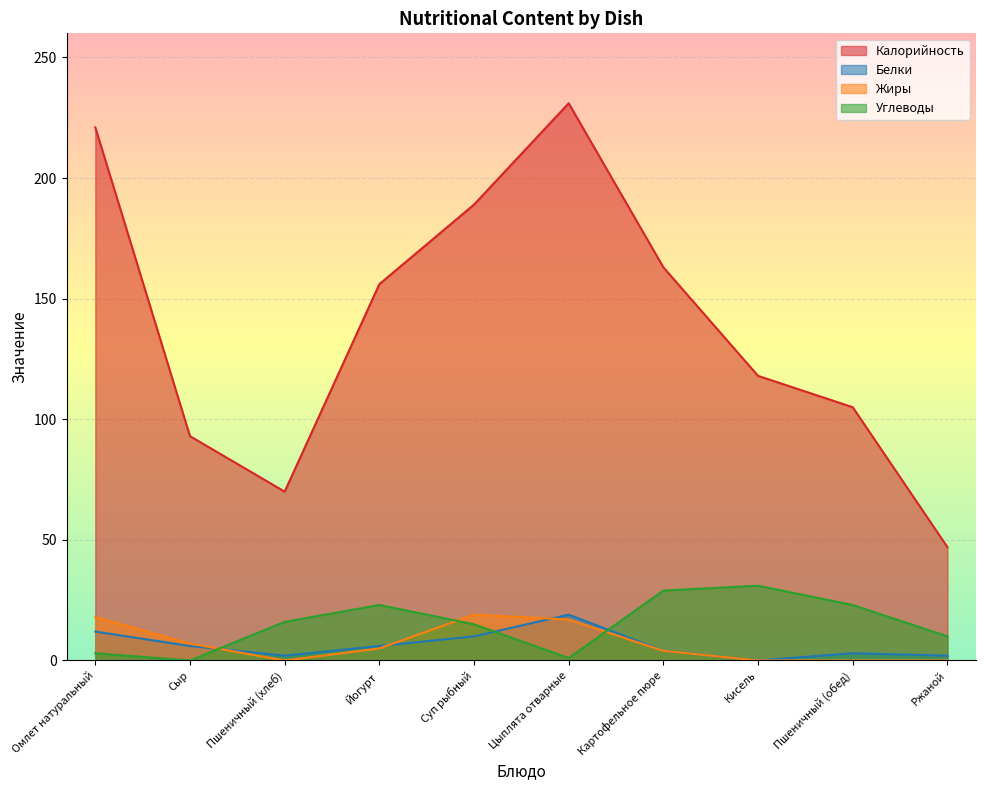

Which label corresponds to the smallest value in the chart?

Кисель